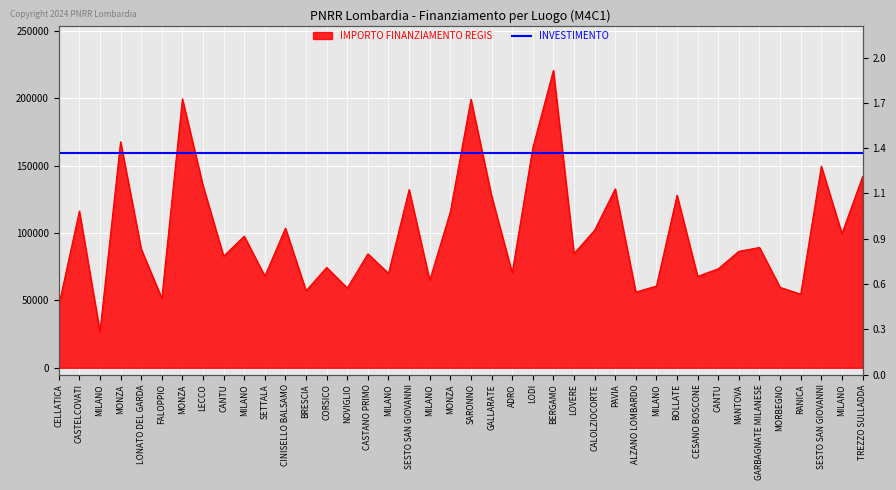

What is the difference between the maximum and minimum values?

193933.1